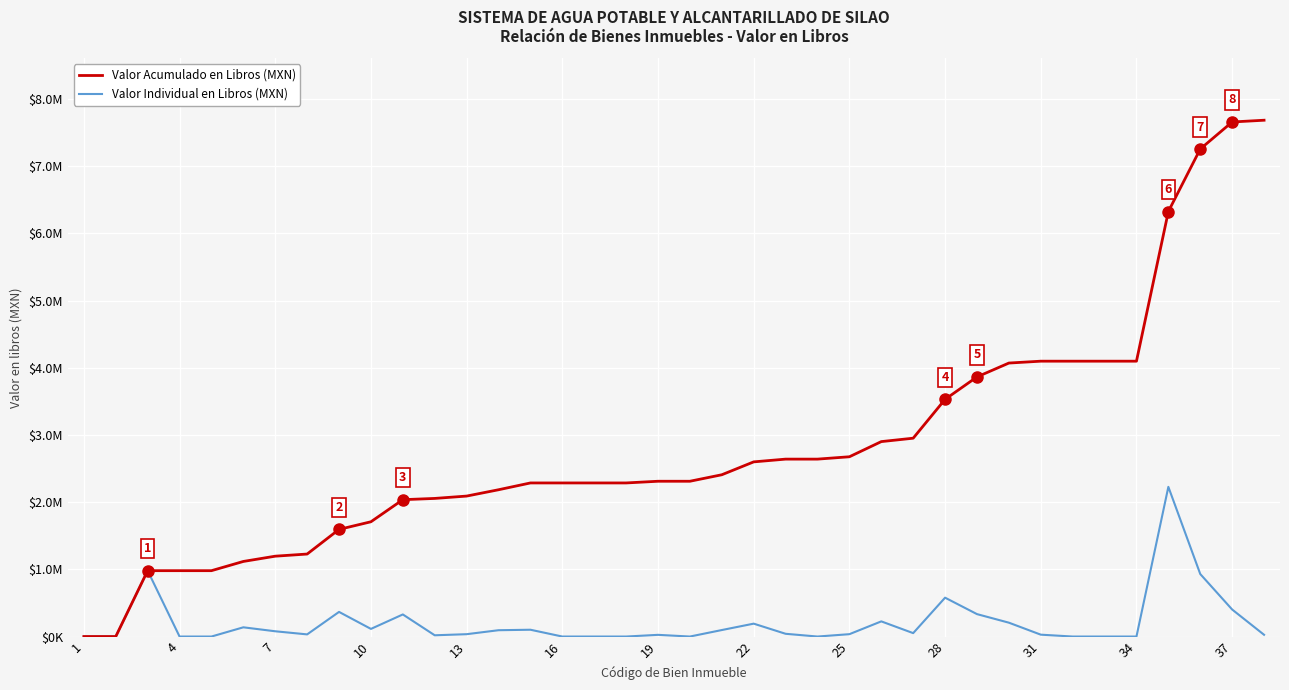

True or false: Valor Acumulado en Libros (MXN) and Valor Individual en Libros (MXN) cross at least once.

False